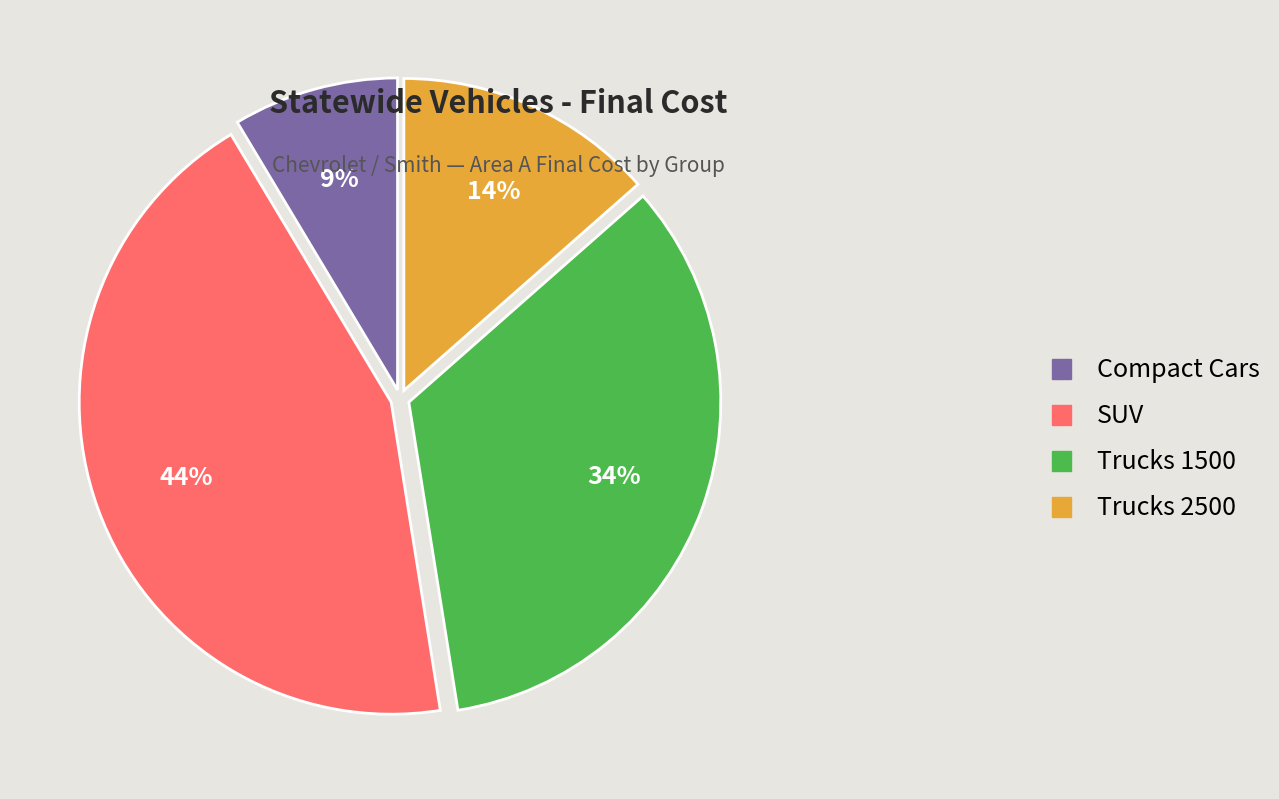

The Trucks 1500 slice represents 19% of the pie. True or false?

False